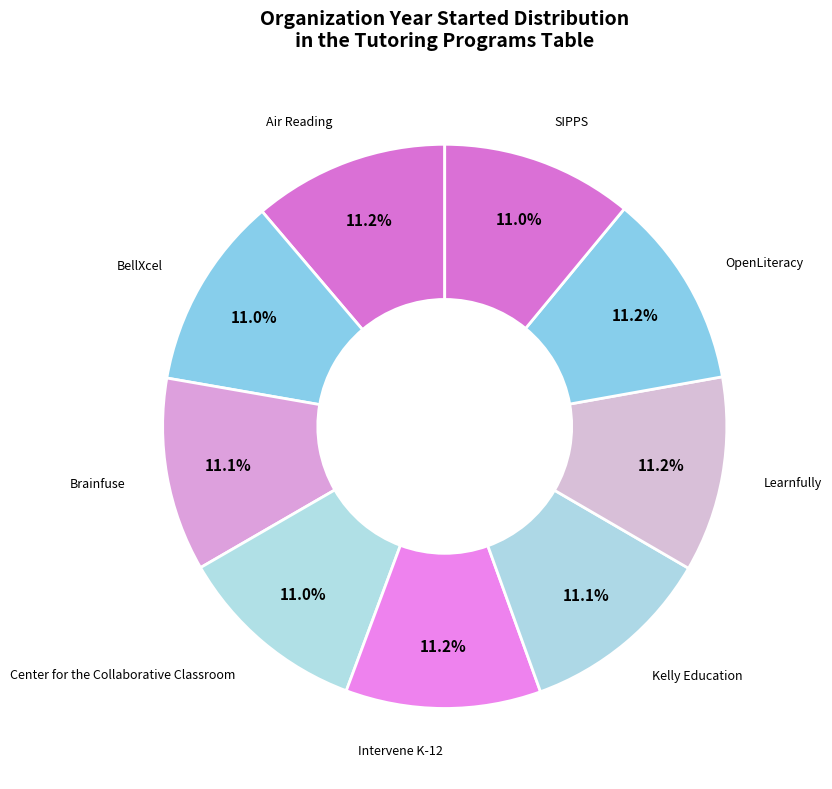

Which slice is the smallest?

Center for the Collaborative Classroom